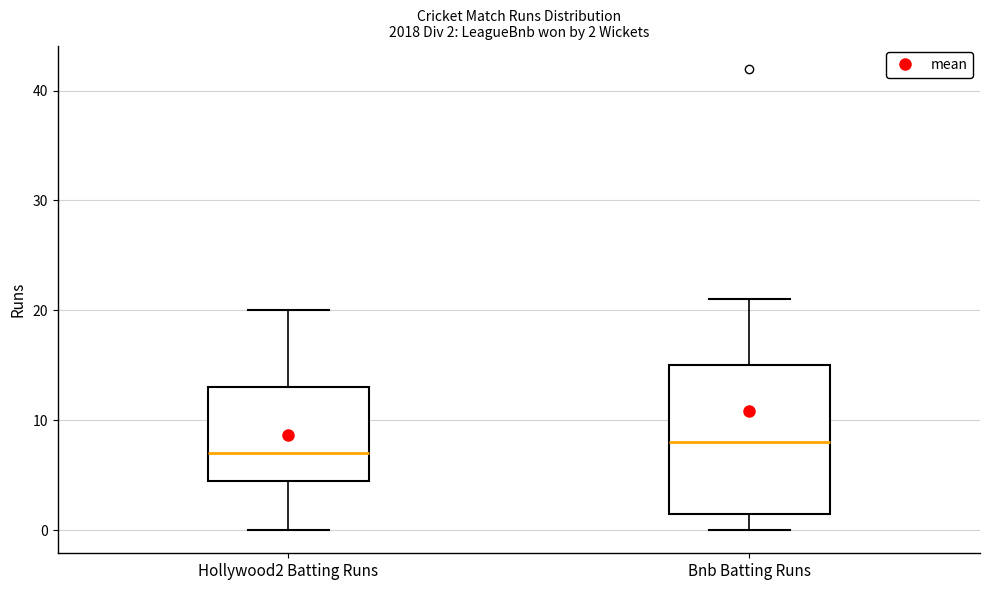

Comparing the boxes themselves (not the whiskers), which one is the tallest?

Bnb Batting Runs